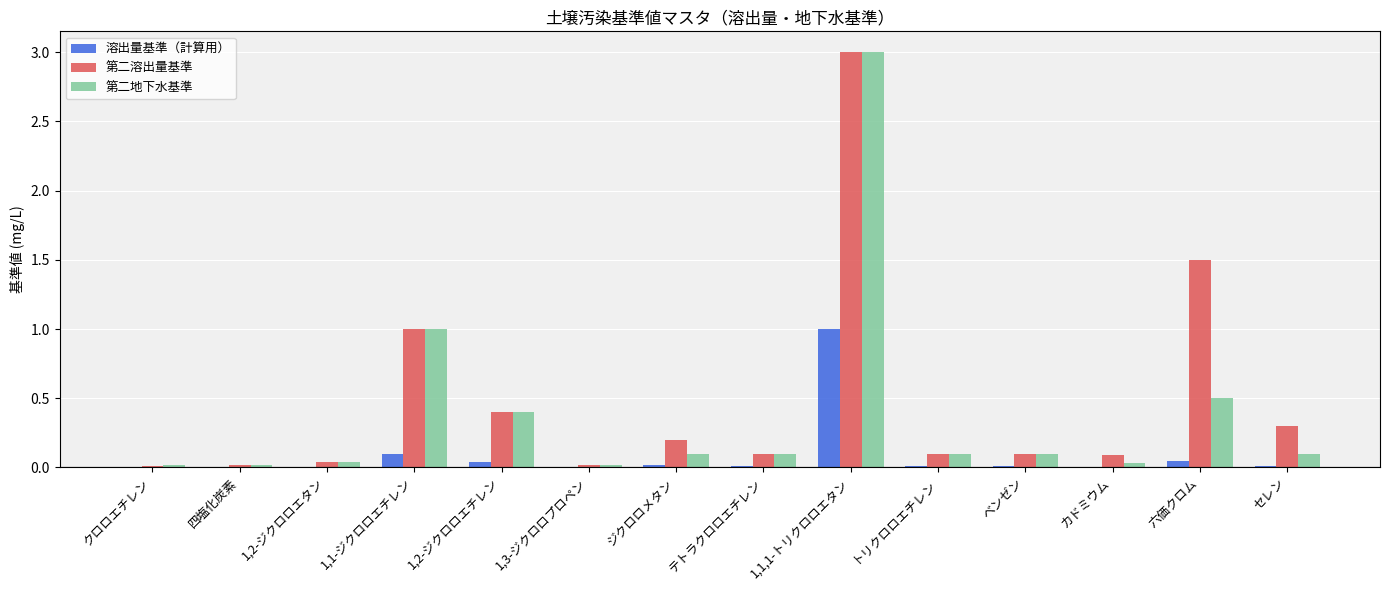

Which series has the largest total across all categories?

第二溶出量基準